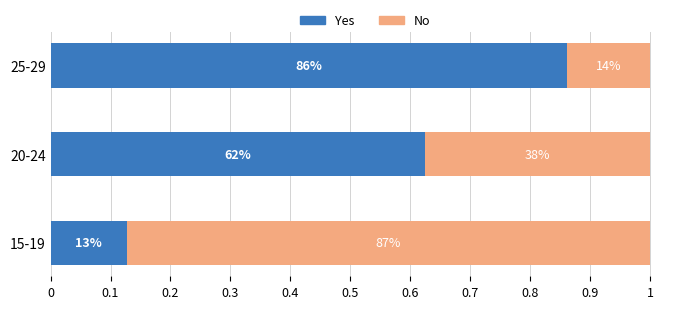

What are all the series names shown in the legend?

Yes, No